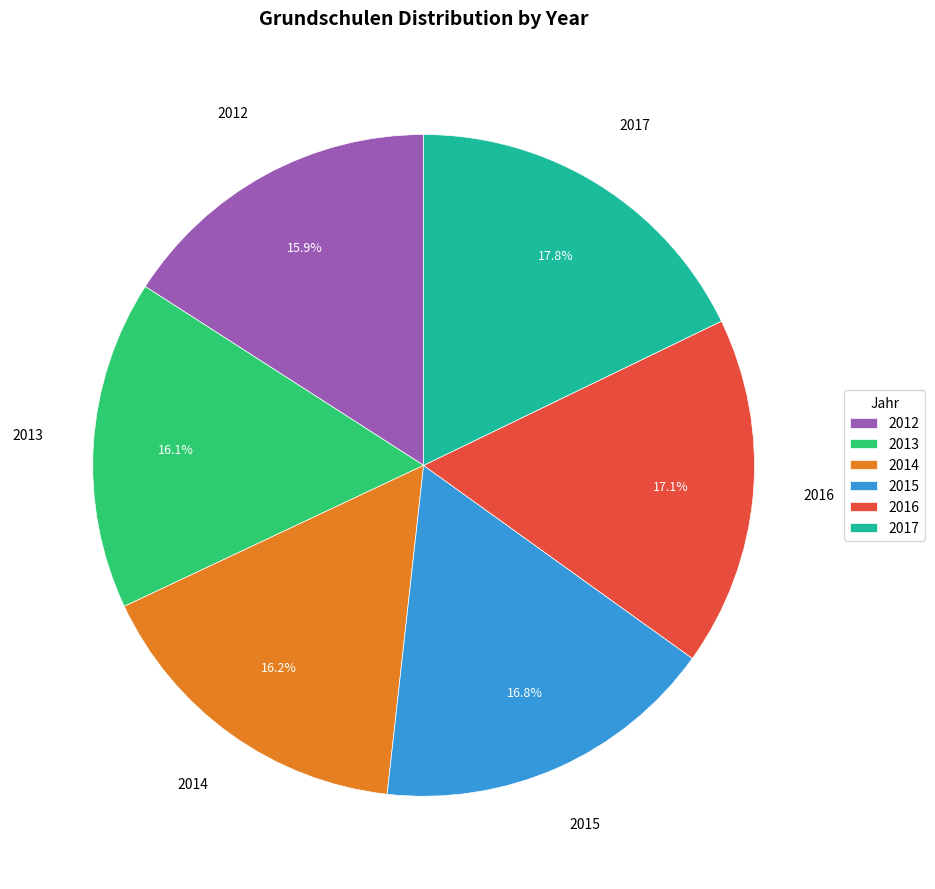

Count the number of slices in the pie.

6